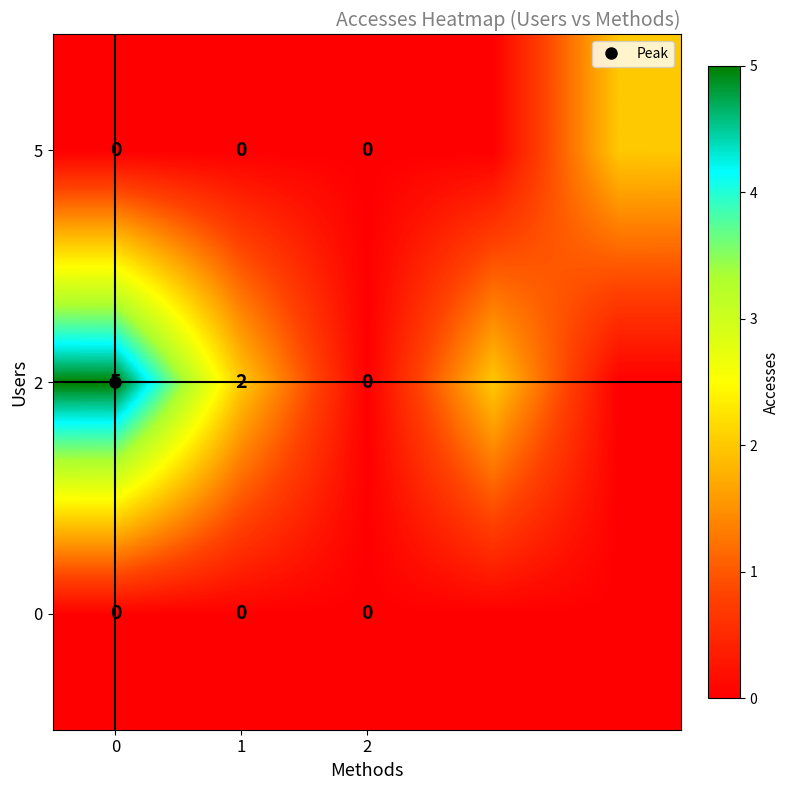

How many positive values does the 5 series have?

1